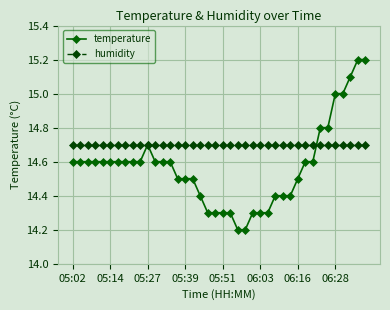

List the series in order of their overall mean, lowest first.

temperature, humidity